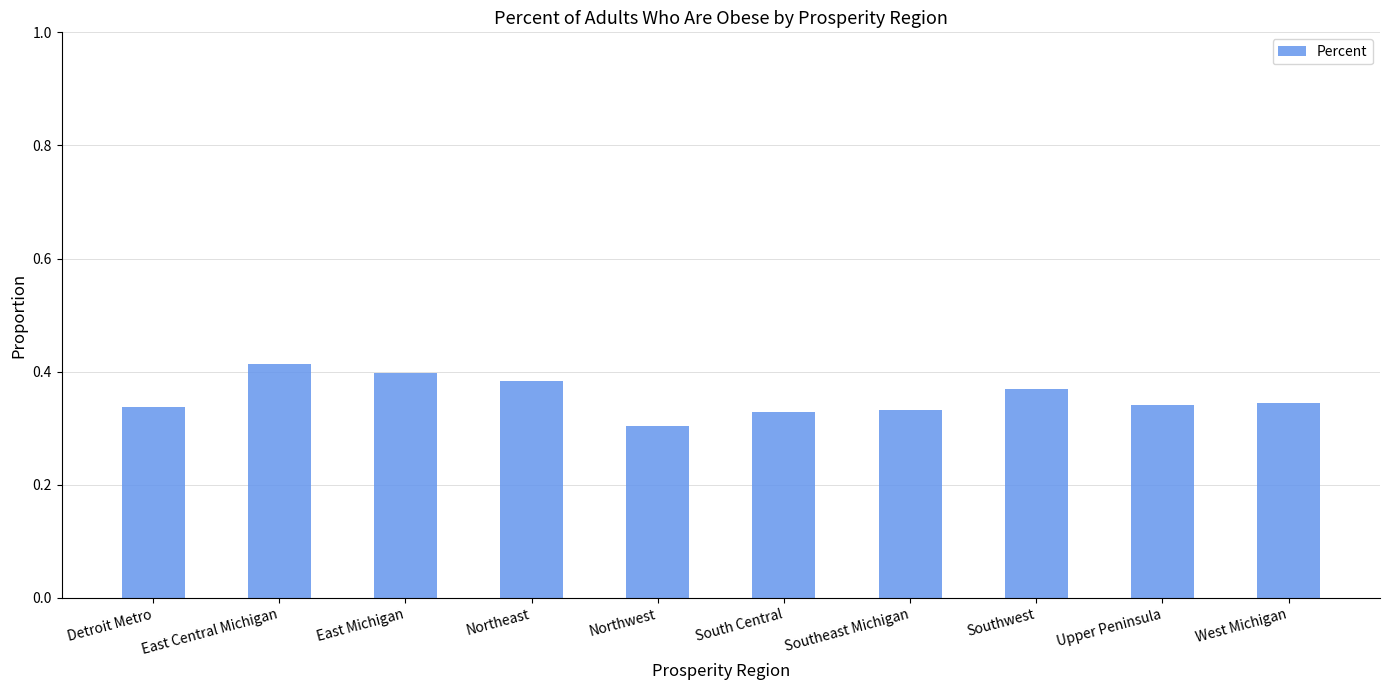

Does the chart contain any negative values?

No